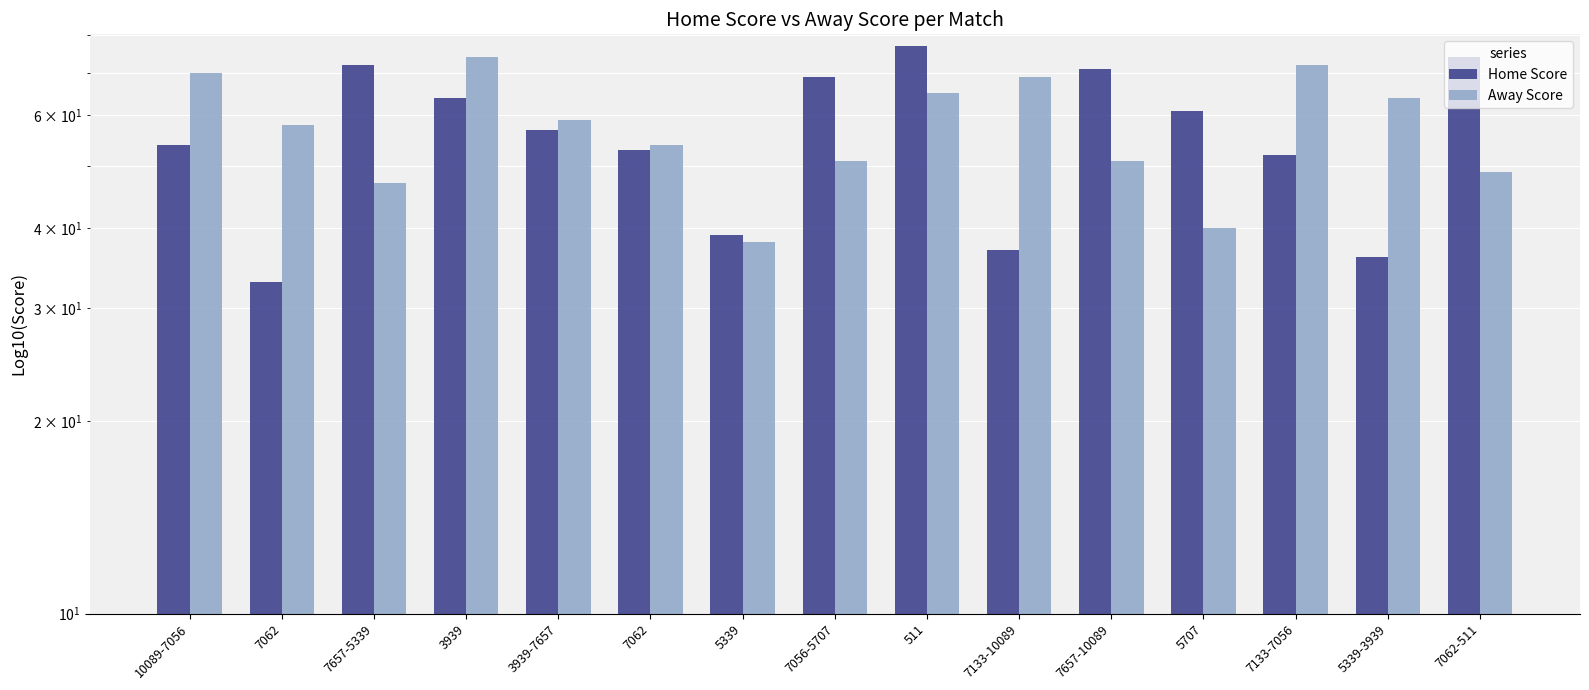

Reading left to right, transcribe all the data shown in this chart.

Home Score: 54	33	72	64	57	53	39	69	77	37	71	61	52	36	74
Away Score: 70	58	47	74	59	54	38	51	65	69	51	40	72	64	49